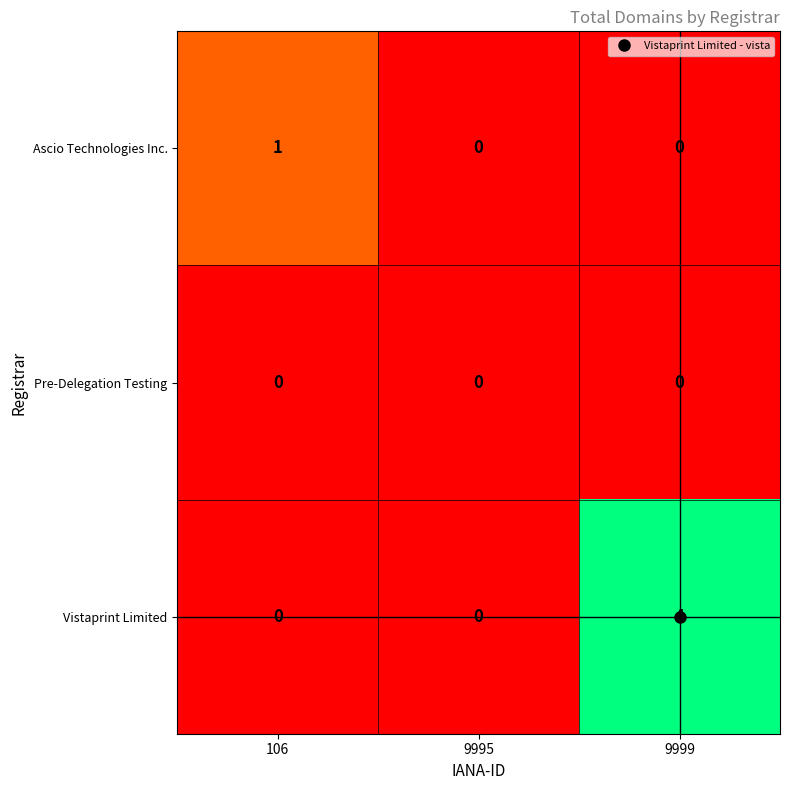

Which series has the widest spread of values?

Vistaprint Limited